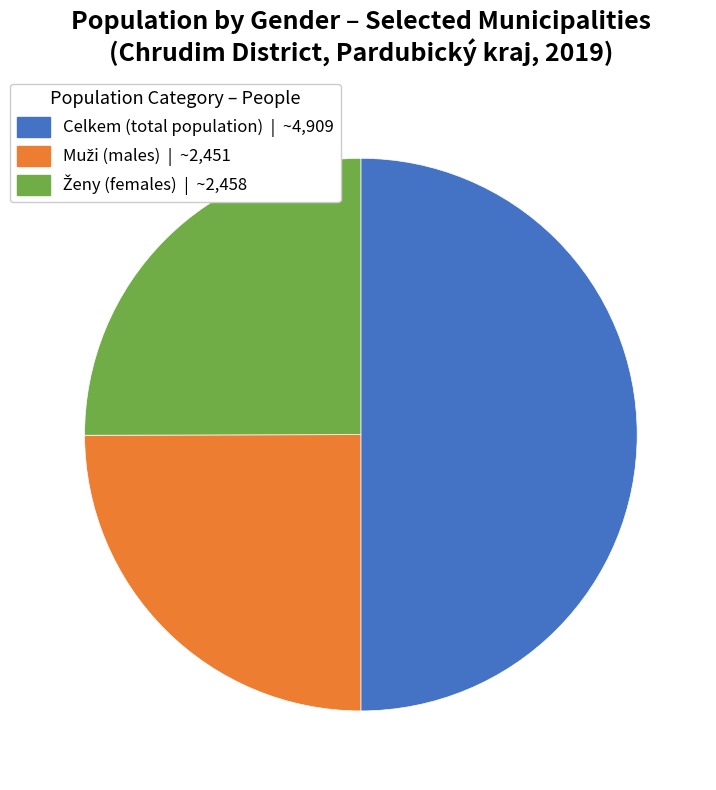

How many slices are in this pie chart?

3